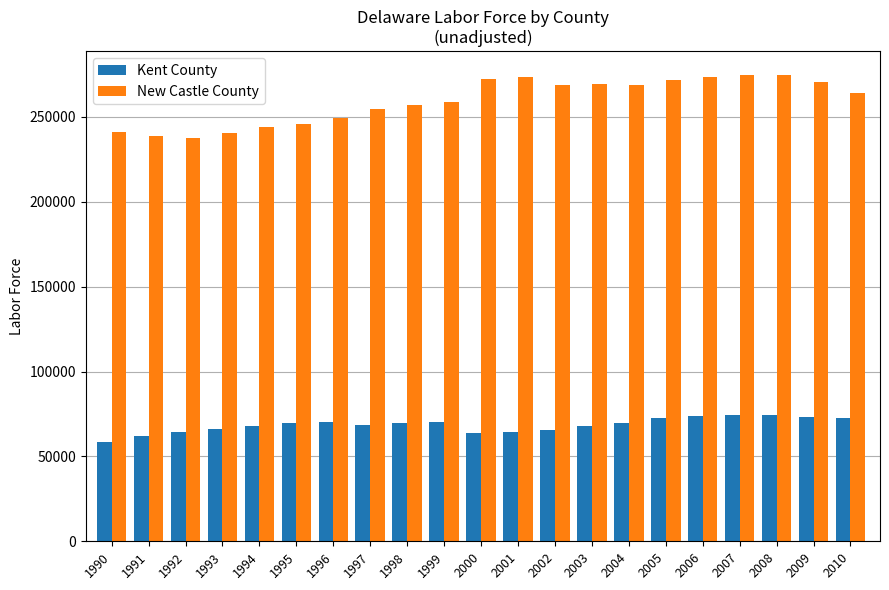

Is it true that New Castle County equals 274470 at 2007?

True